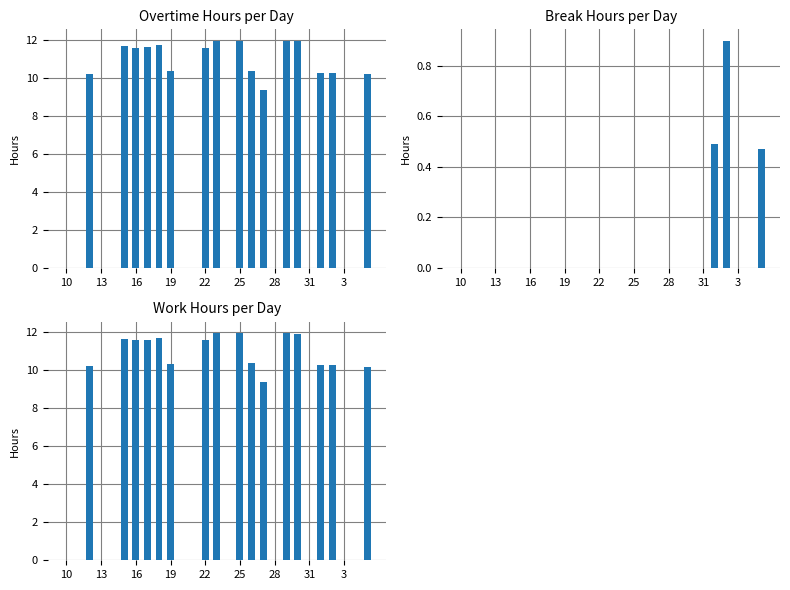

What is the highest value of the Overtime Hours series?

11.9